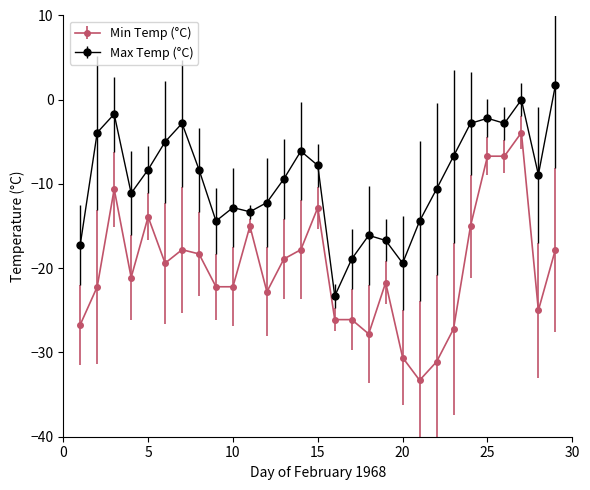

Which series has the largest range (max minus min)?

Min Temp (°C)